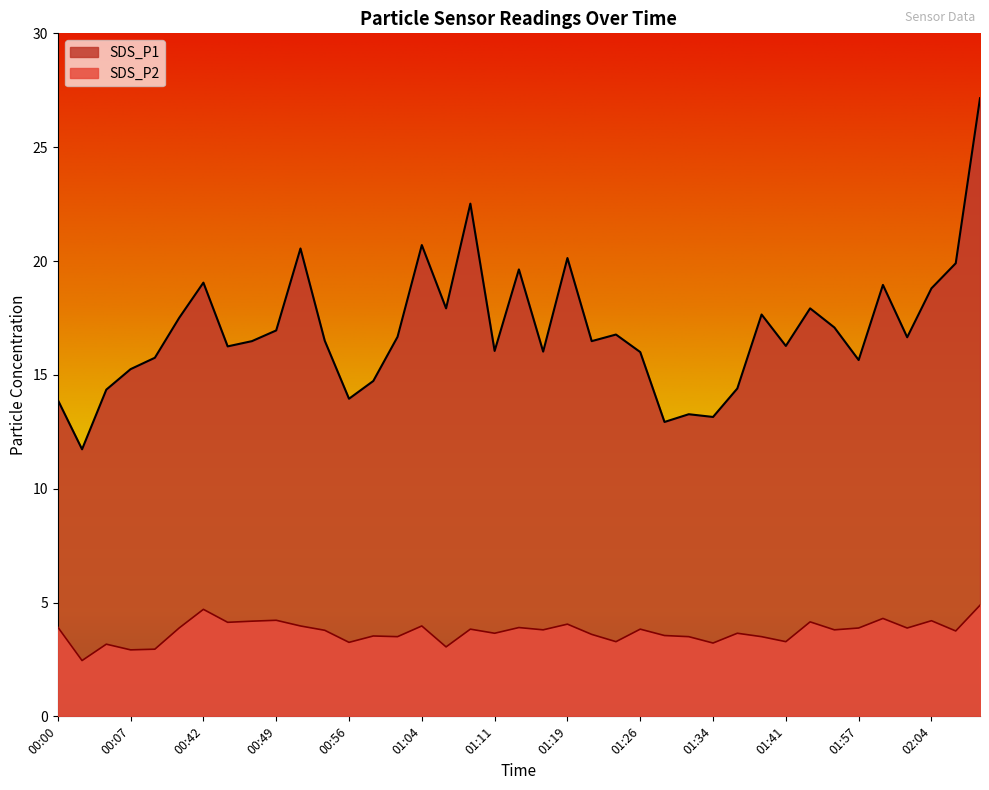

What is the total value across all series at 02:02?

20.5